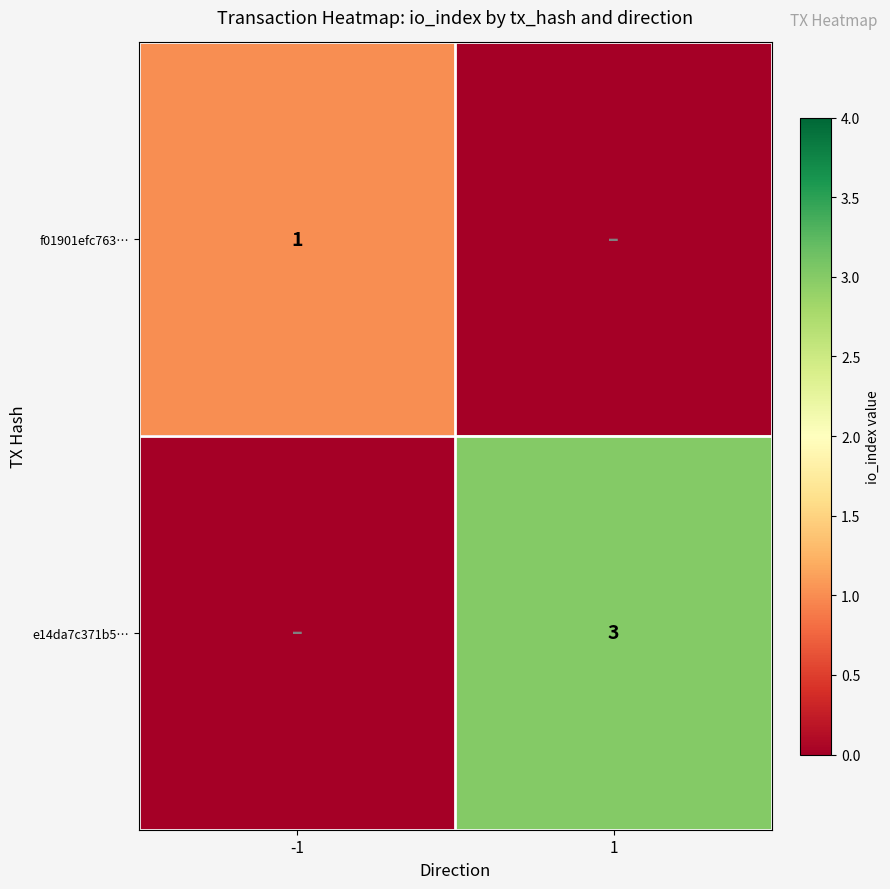

True or false: e14da7c371b5… has a value of 5 at 1.

False